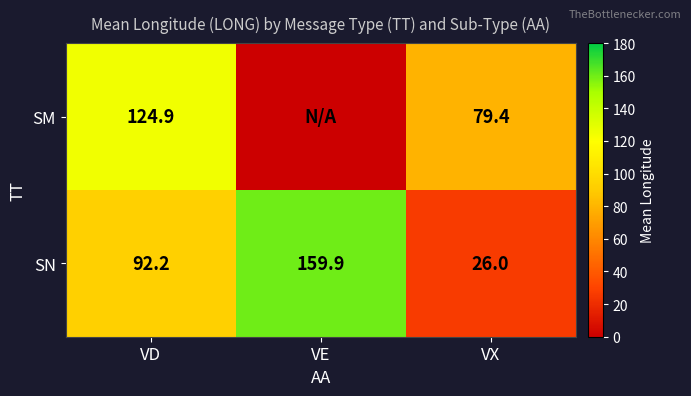

Where does the SN series first go above 92?

VD